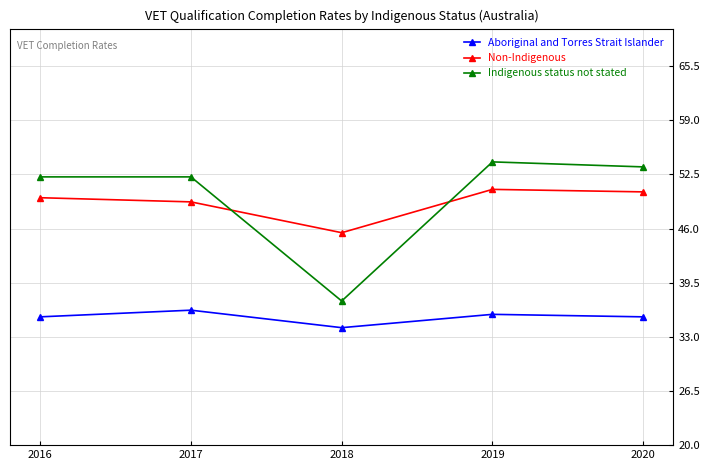

Does the chart have visible grid lines?

Yes